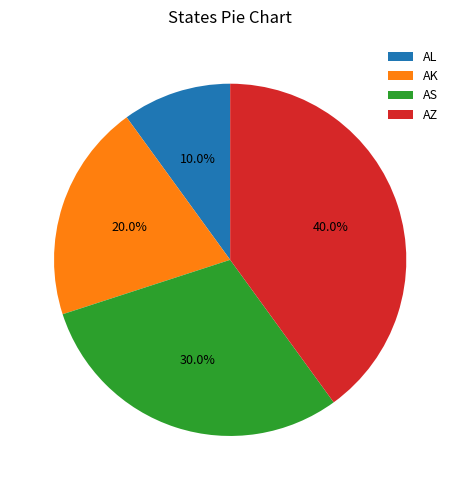

To the nearest percent, what is the combined percentage of AS and AZ?

70%